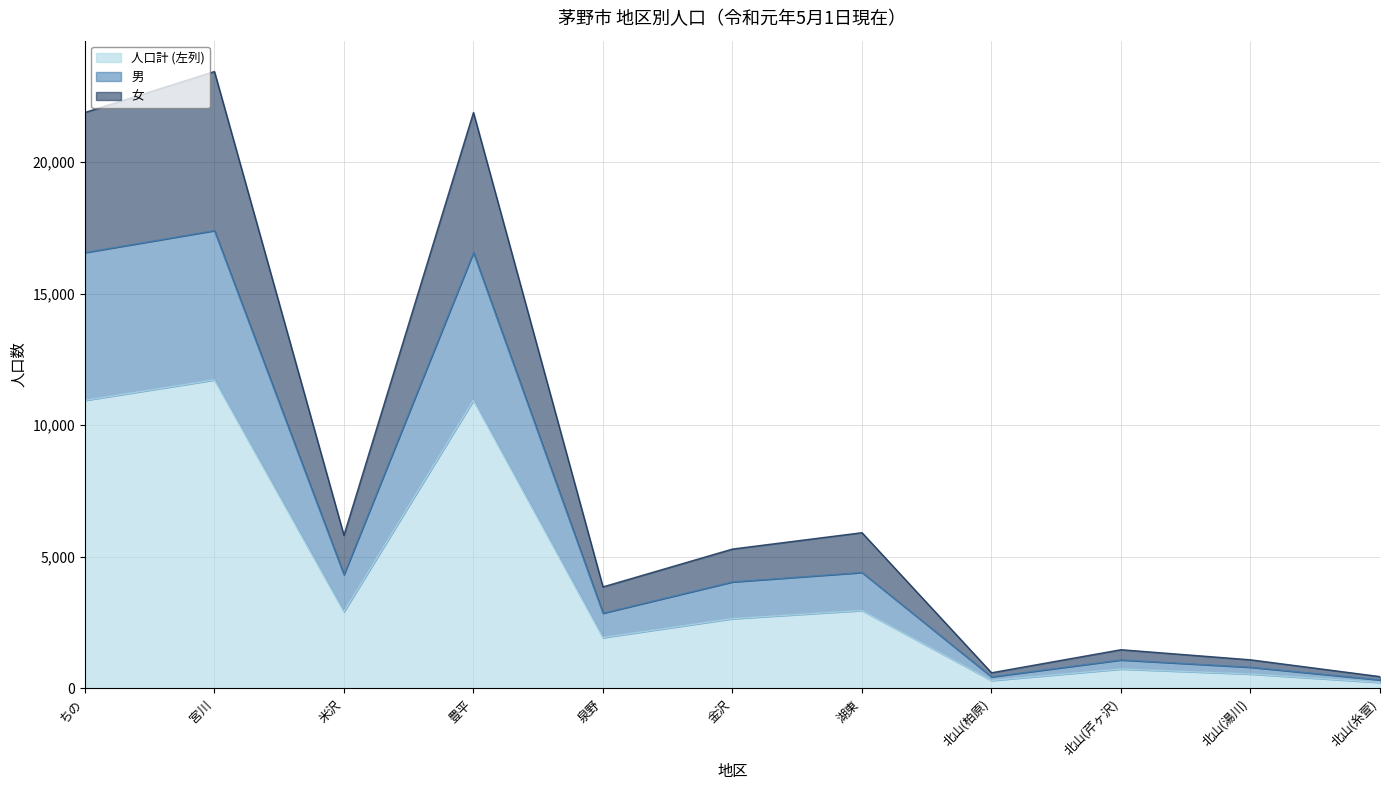

At which category is the sum across all series the highest?

宮川